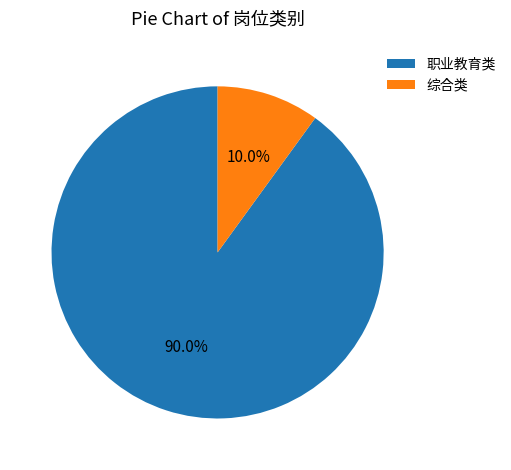

How many segments does this pie chart have?

2